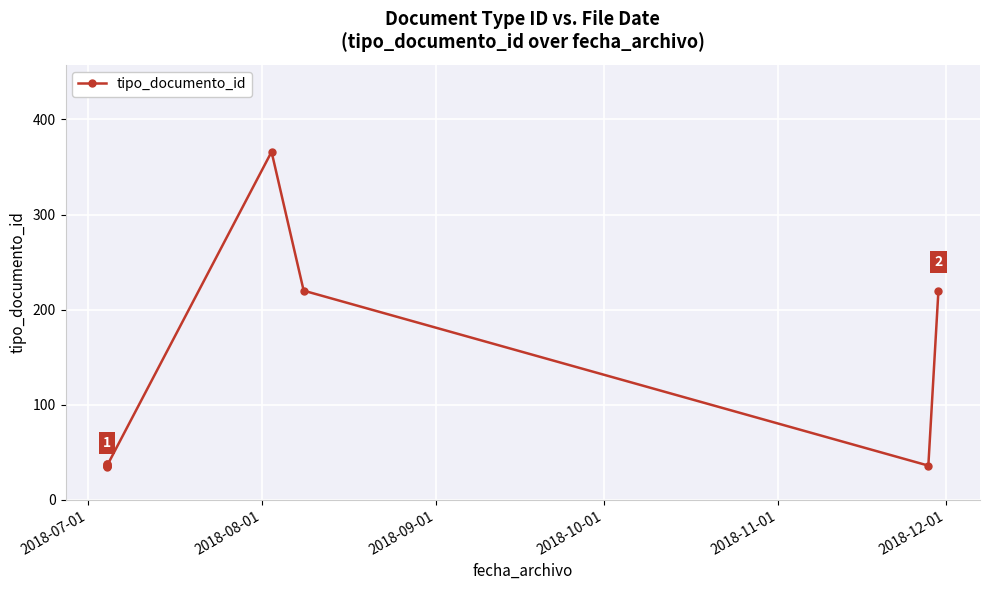

What is the sum of all values?

1061